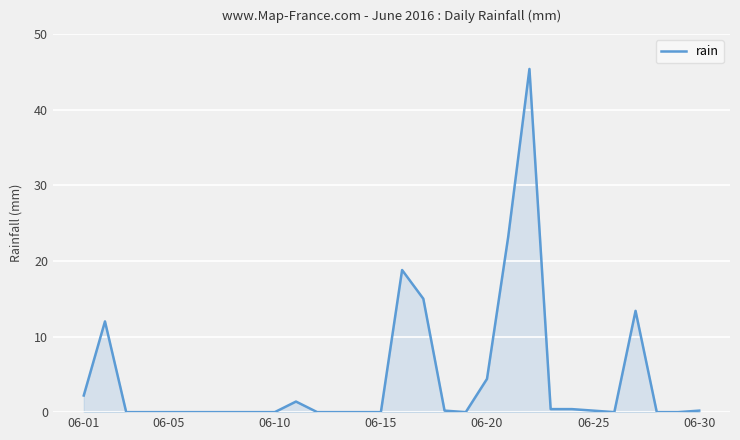

What is the maximum value shown in the chart?

45.4